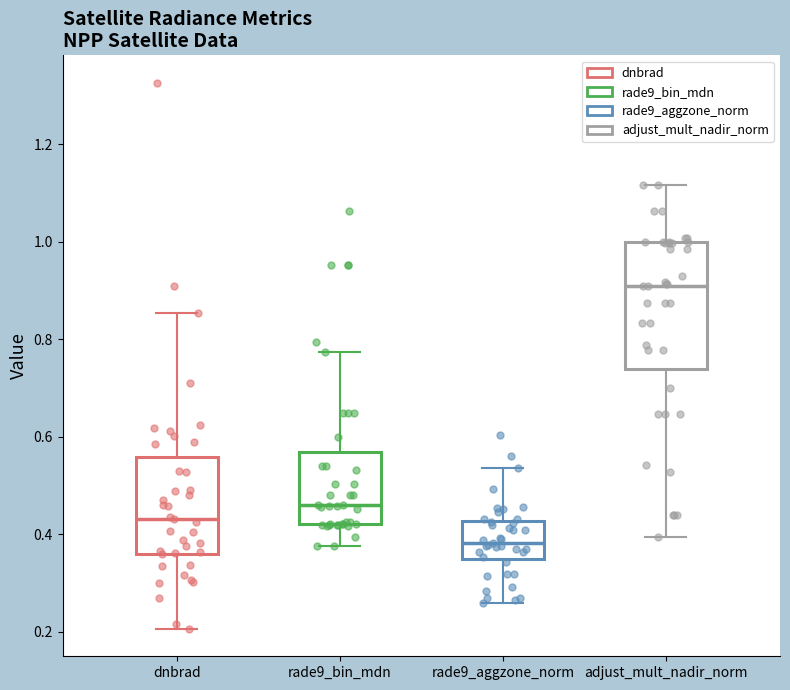

Where is the upper edge of the box for rade9_bin_mdn on the y-axis? The values are not printed on the chart, so give them approximately, as read against the axis.

0.56